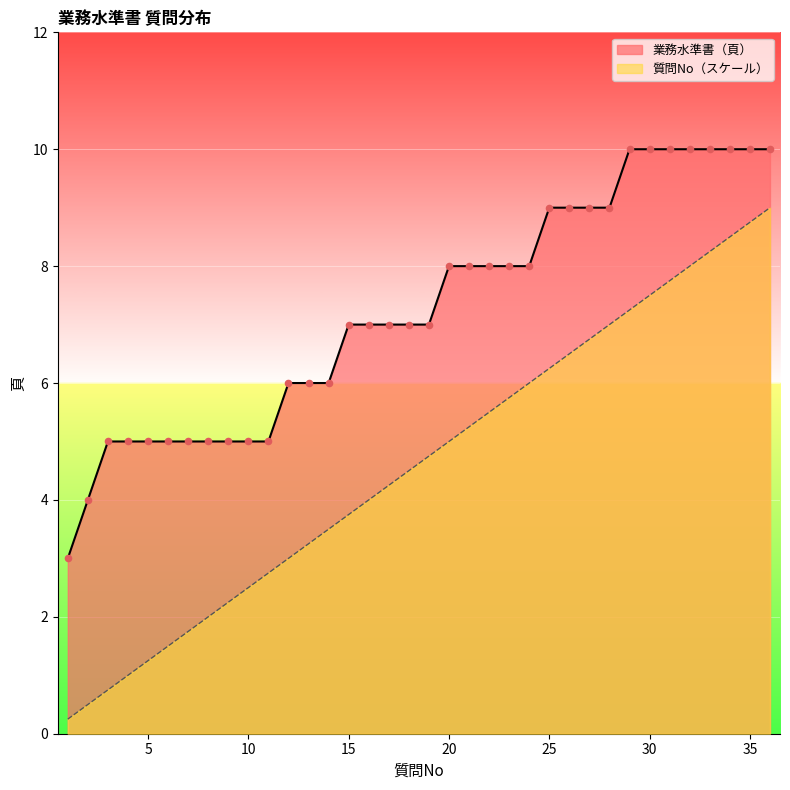

Which series reaches the minimum Y coordinate?

質問No